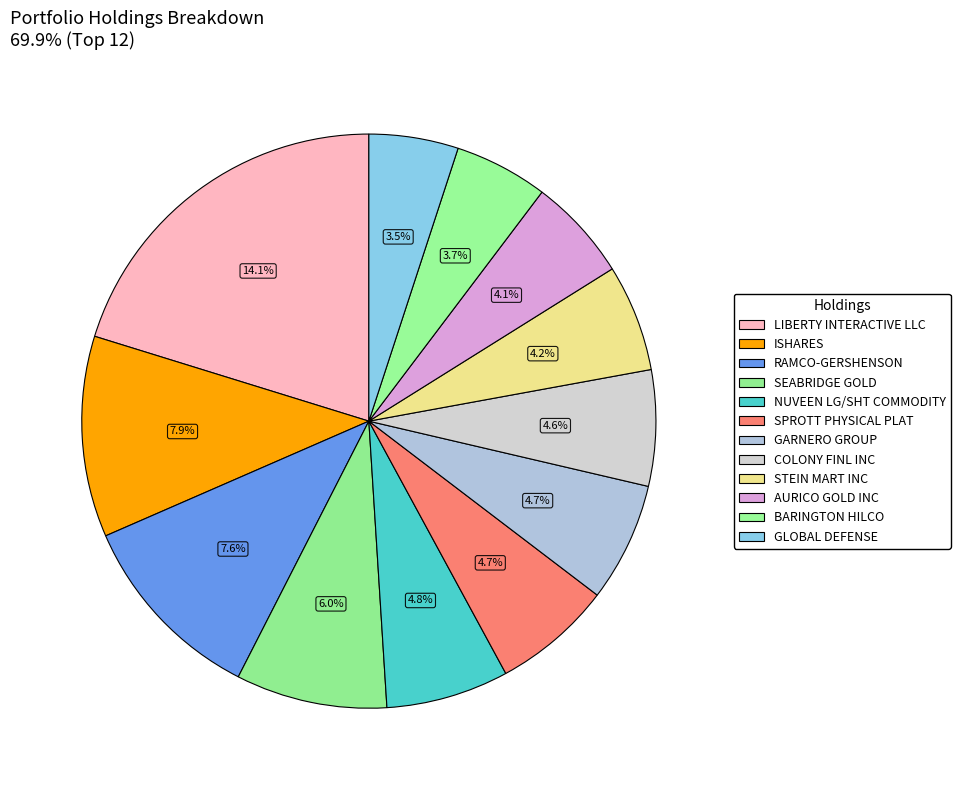

What is the largest slice in the pie chart?

LIBERTY INTERACTIVE LLC